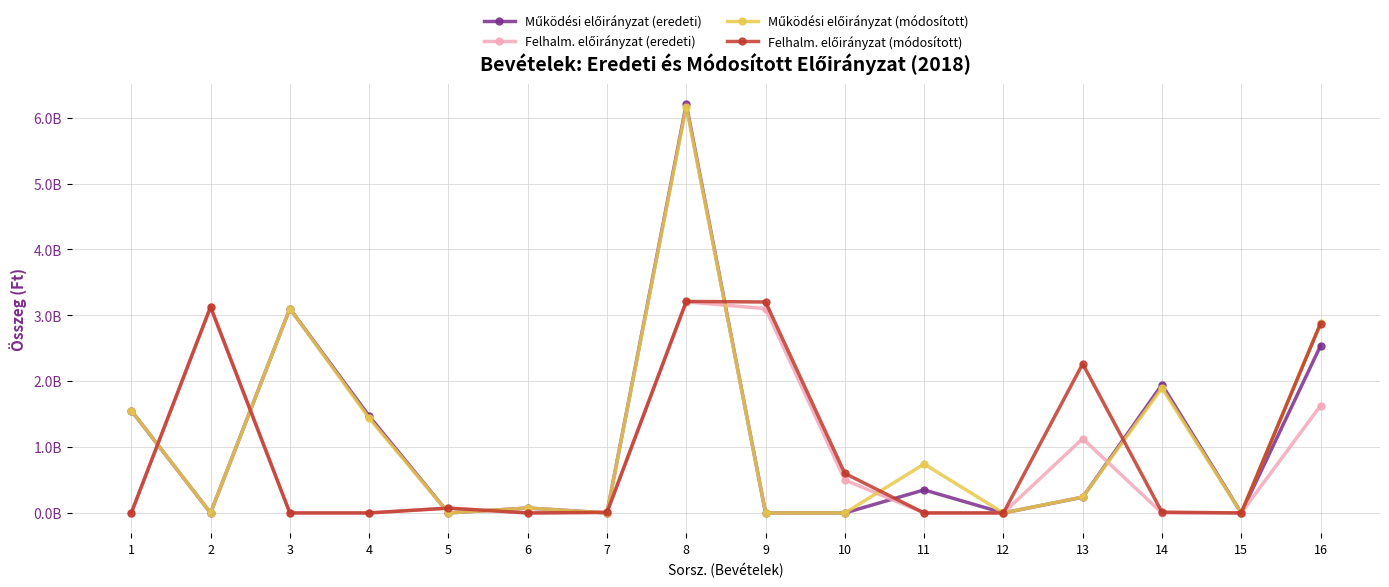

Rank the series by their maximum value, from lowest to highest.

Felhalm. előirányzat (eredeti), Felhalm. előirányzat (módosított), Működési előirányzat (módosított), Működési előirányzat (eredeti)